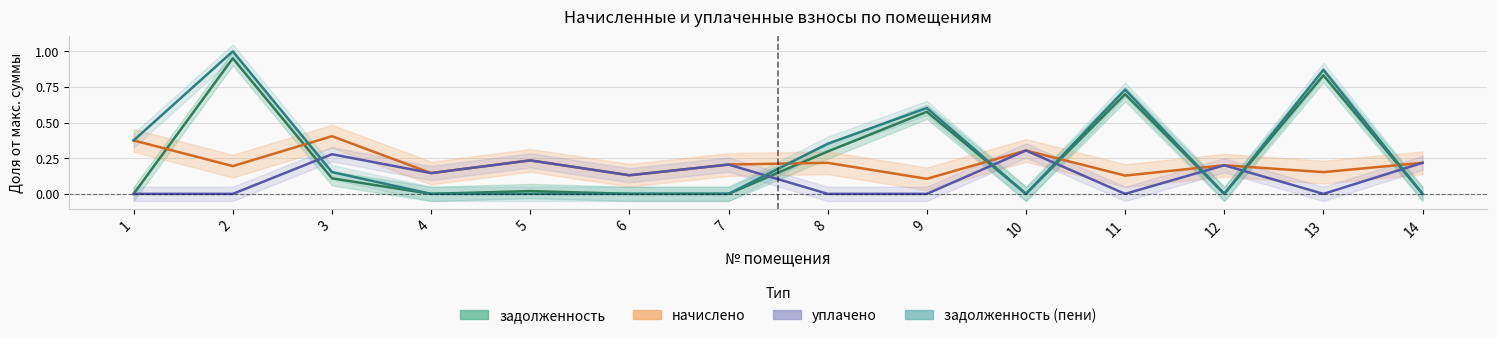

Which series has the largest total across all categories?

задолженность (пени)